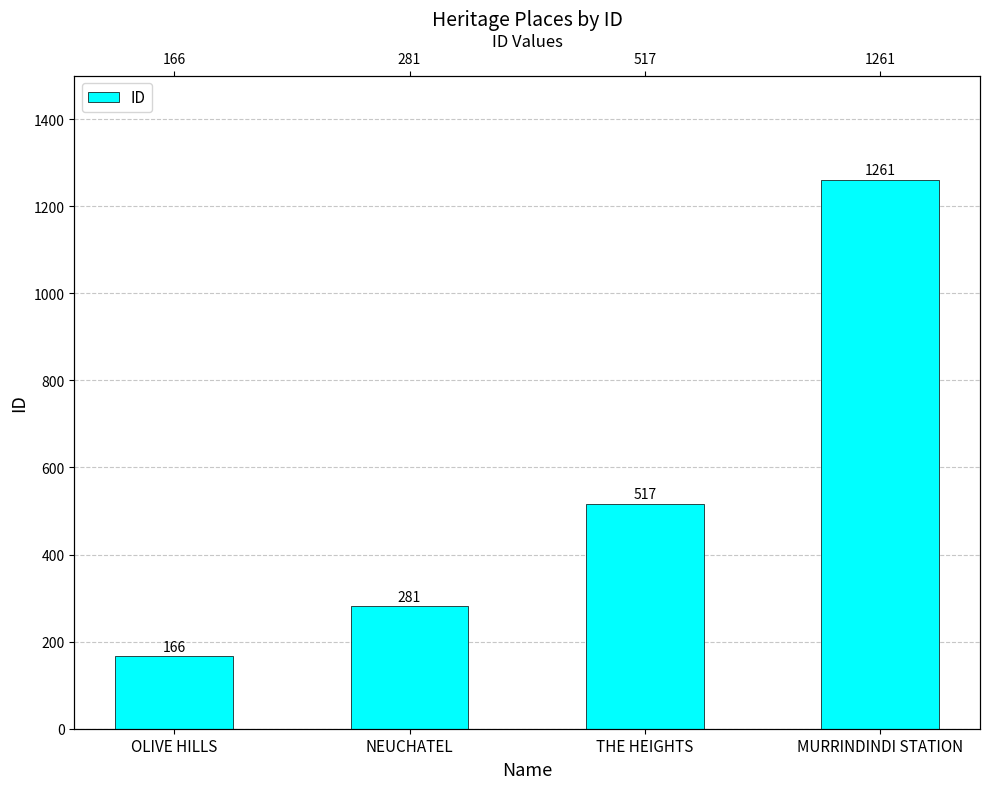

Count the number of values greater than 517.

1